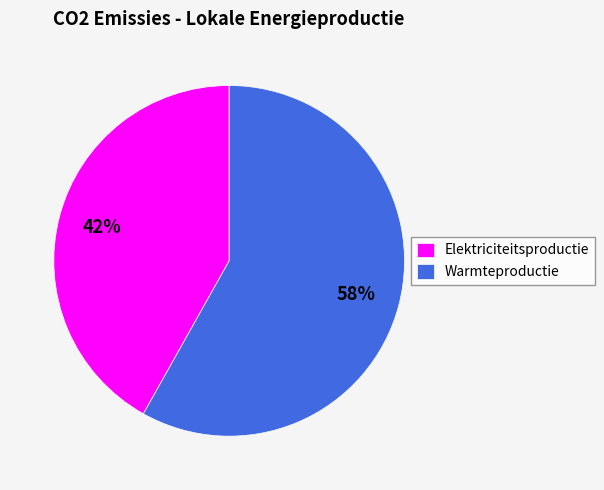

Count the number of slices in the pie.

2